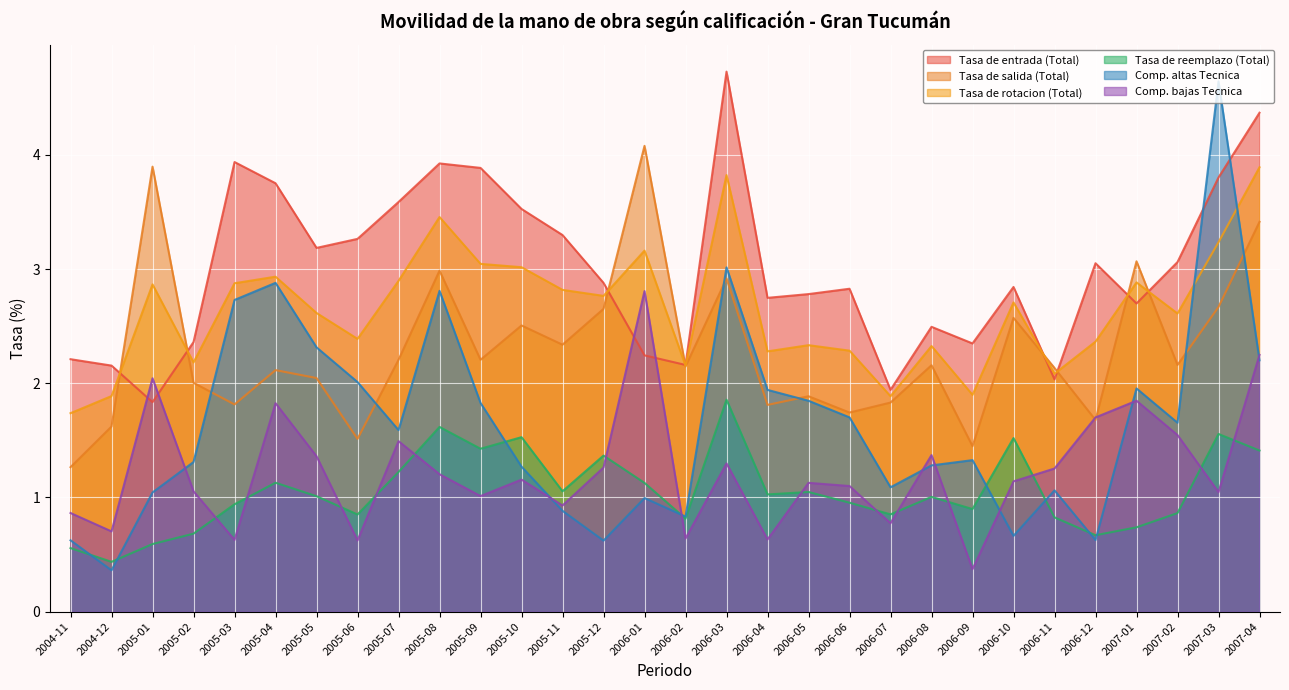

How many data points does each series have?

30